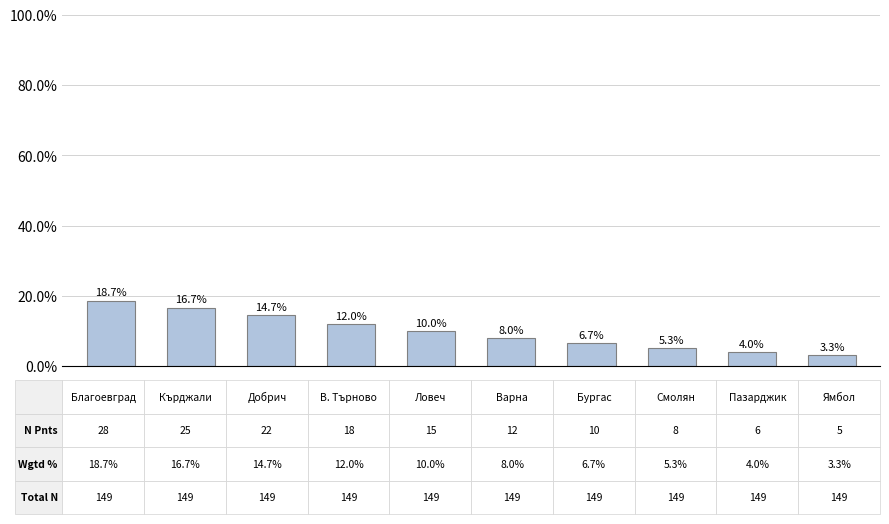

How many values are below 10?

5